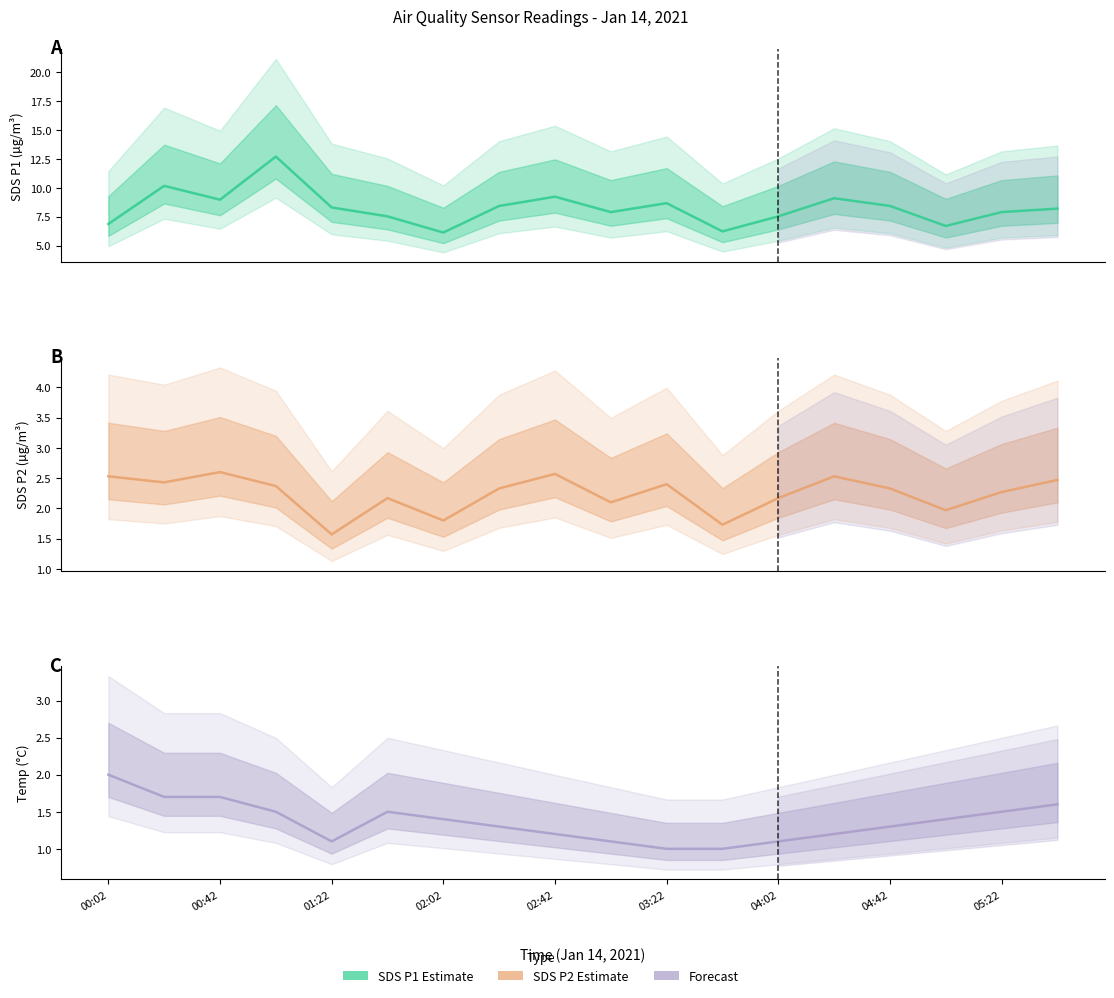

What is the total value across all series at 03:22?

11.2